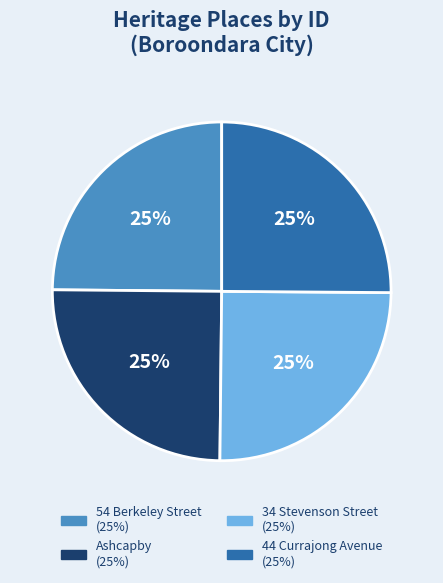

Does 54 Berkeley Street represent more than half of the total?

No